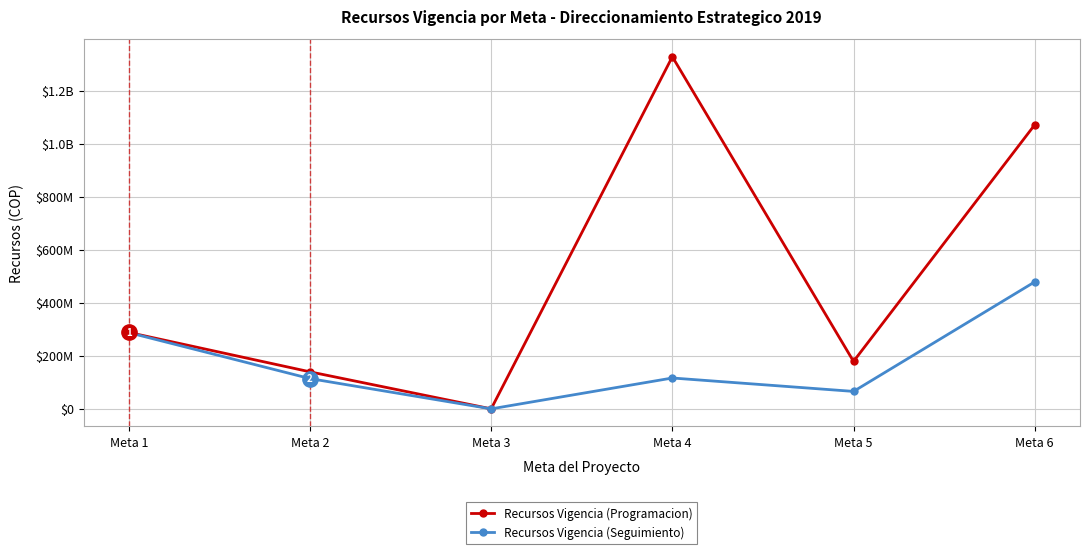

What are all the series names shown in the legend?

Recursos Vigencia (Programacion), Recursos Vigencia (Seguimiento)